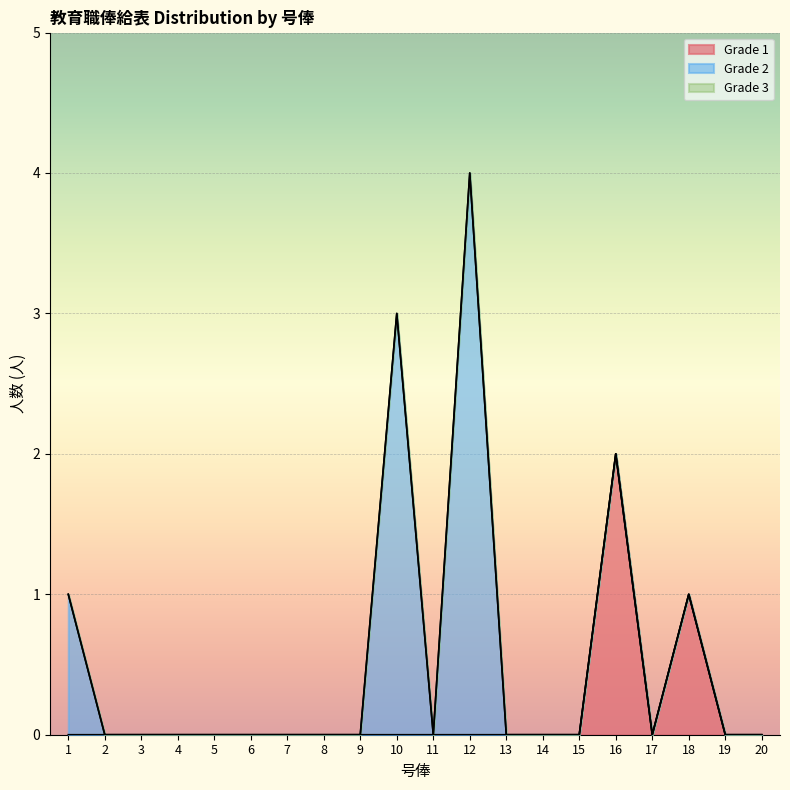

True or false: Grade 2 and Grade 3 intersect in this chart.

False